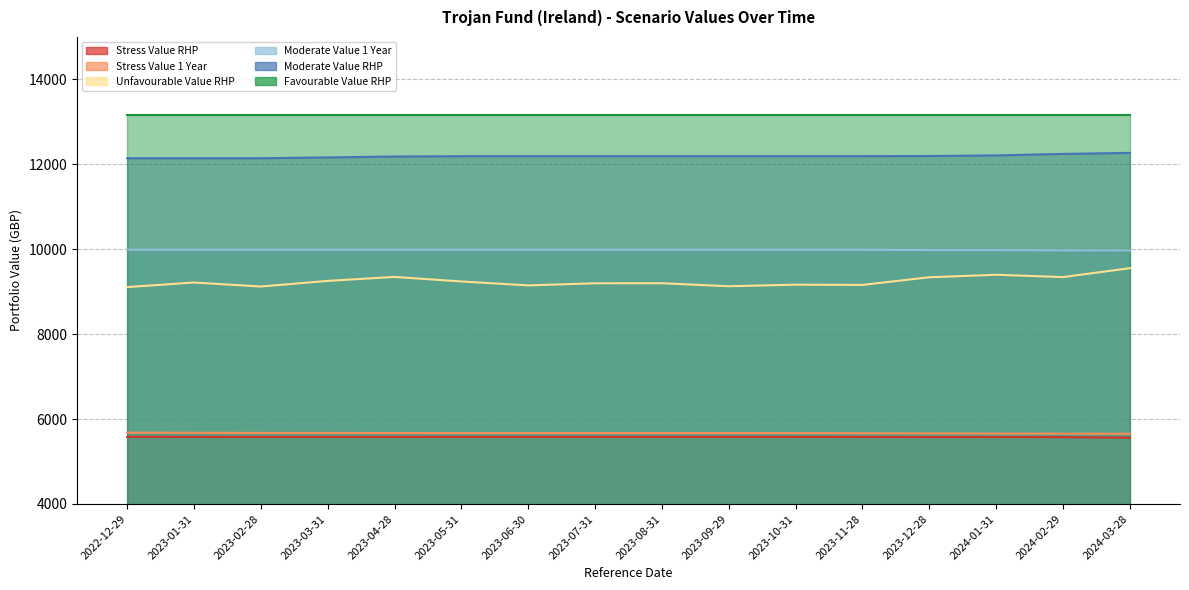

True or false: Stress Value RHP and Moderate Value 1 Year cross at least once.

False